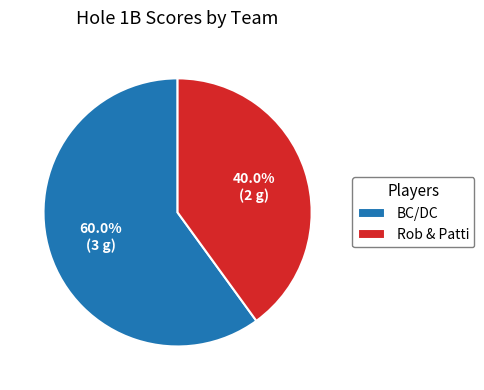

To the nearest percent, what is the difference between the Rob & Patti and BC/DC slice percentages?

20%